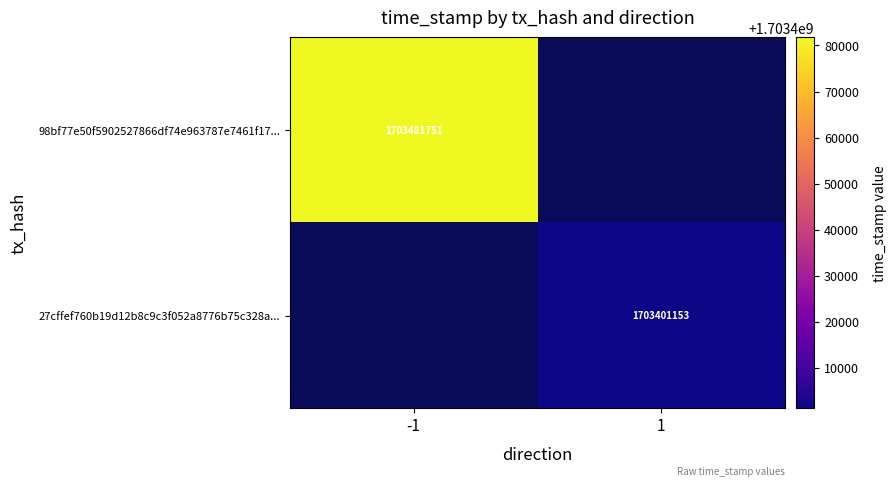

The 27cffef760b19d12b8c9c3f052a8776b75c328a... series shows 1703401153 at 1. True or false?

True